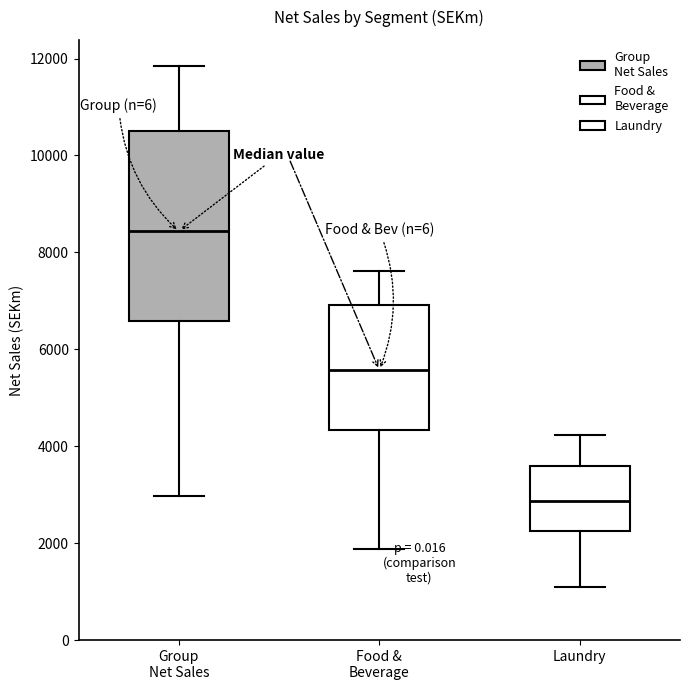

Which box is the tallest, from its lower edge to its upper edge?

Group Net Sales